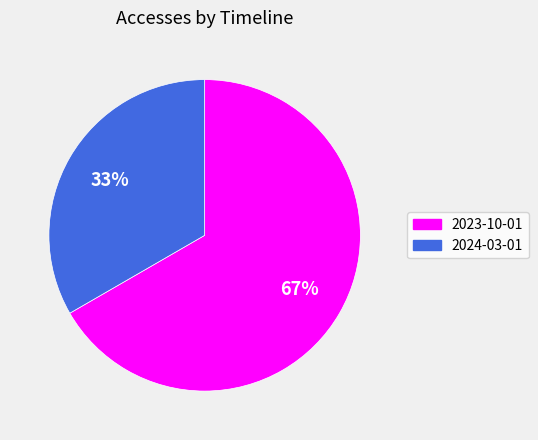

Does any single category account for the majority?

Yes